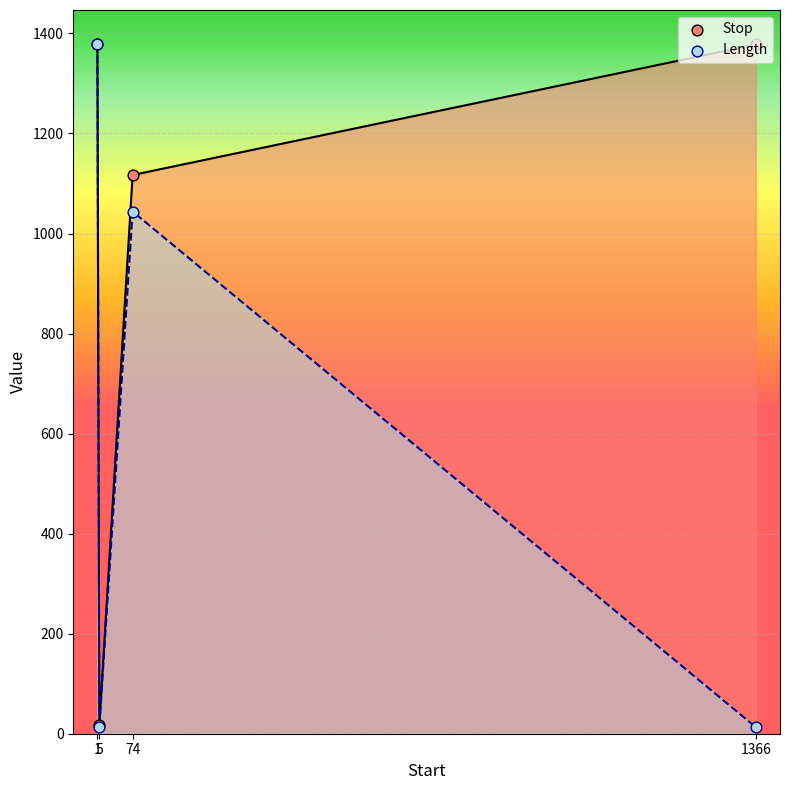

Which series has the widest spread of Y values?

Length